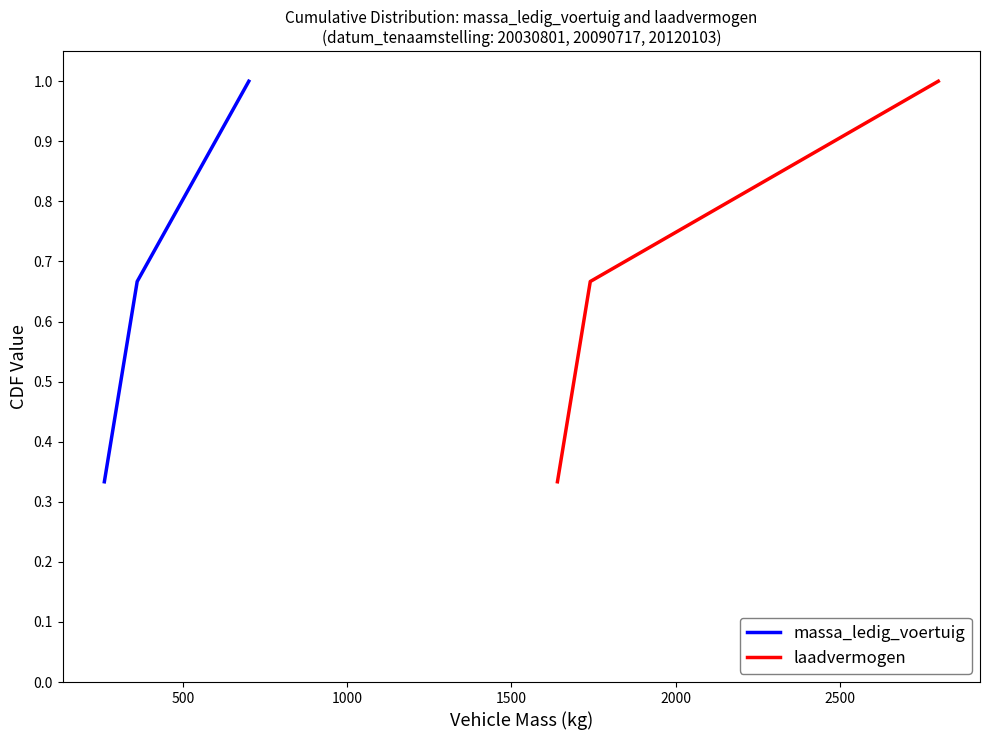

What is the highest value of the massa_ledig_voertuig series?

1.0